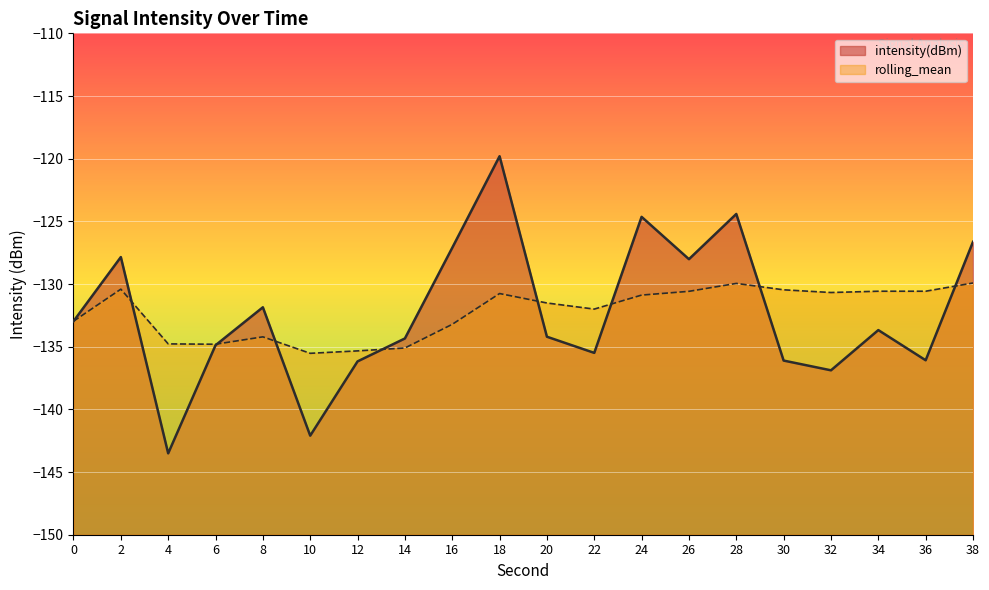

At how many categories does at least one series exceed -123?

1